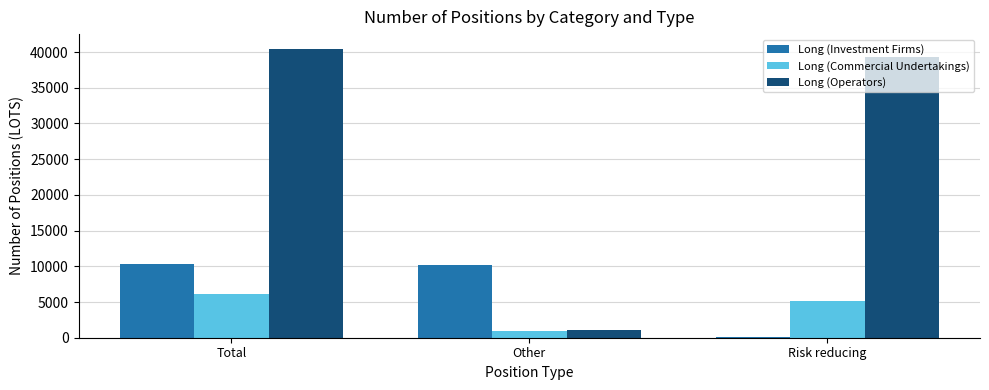

What is the total value across all series at Other?

12377